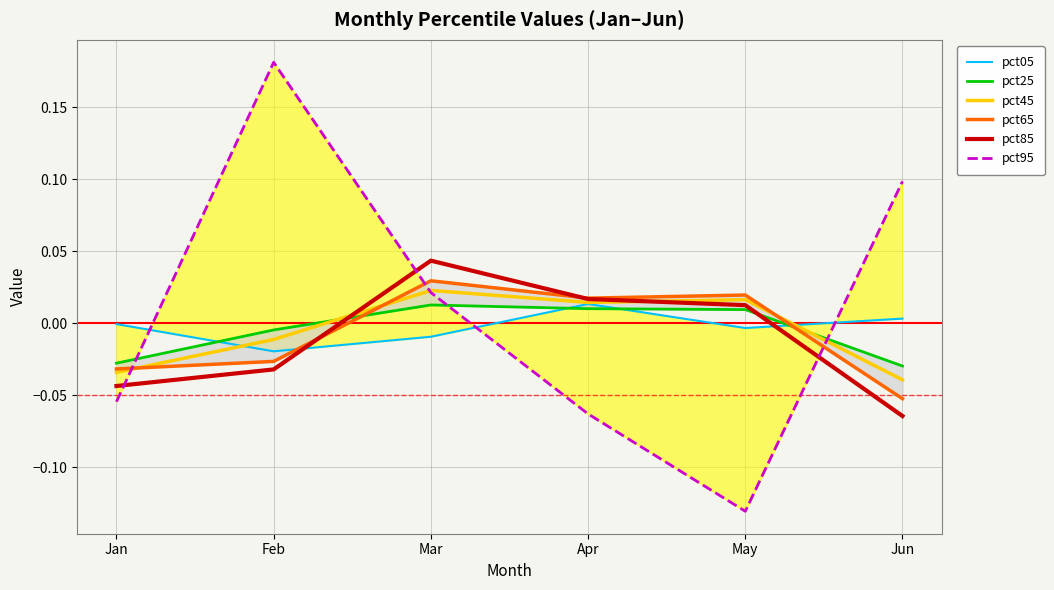

Rank the categories by pct05 value from lowest to highest.

Feb, Mar, May, Jan, Jun, Apr